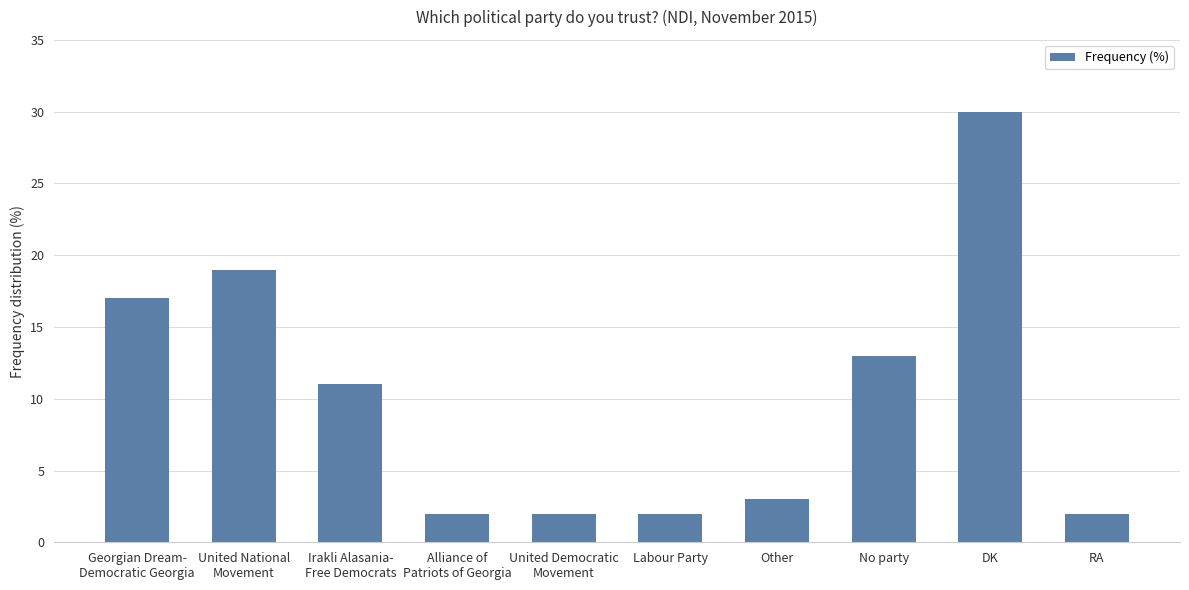

How many bars are there in total?

10